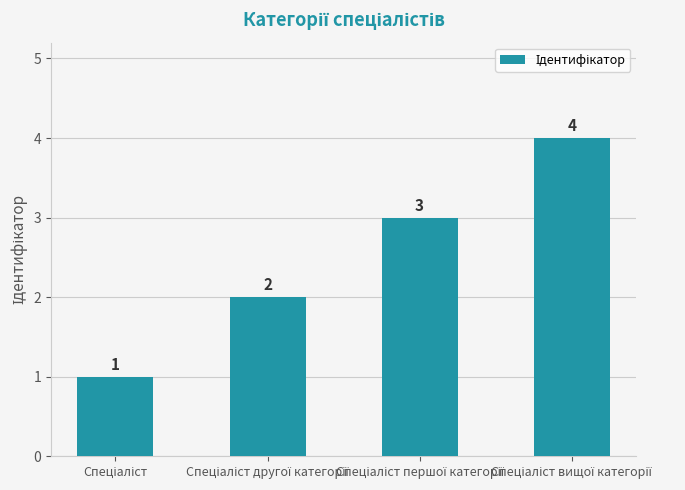

What is the value of the 2nd bar from the left?

2